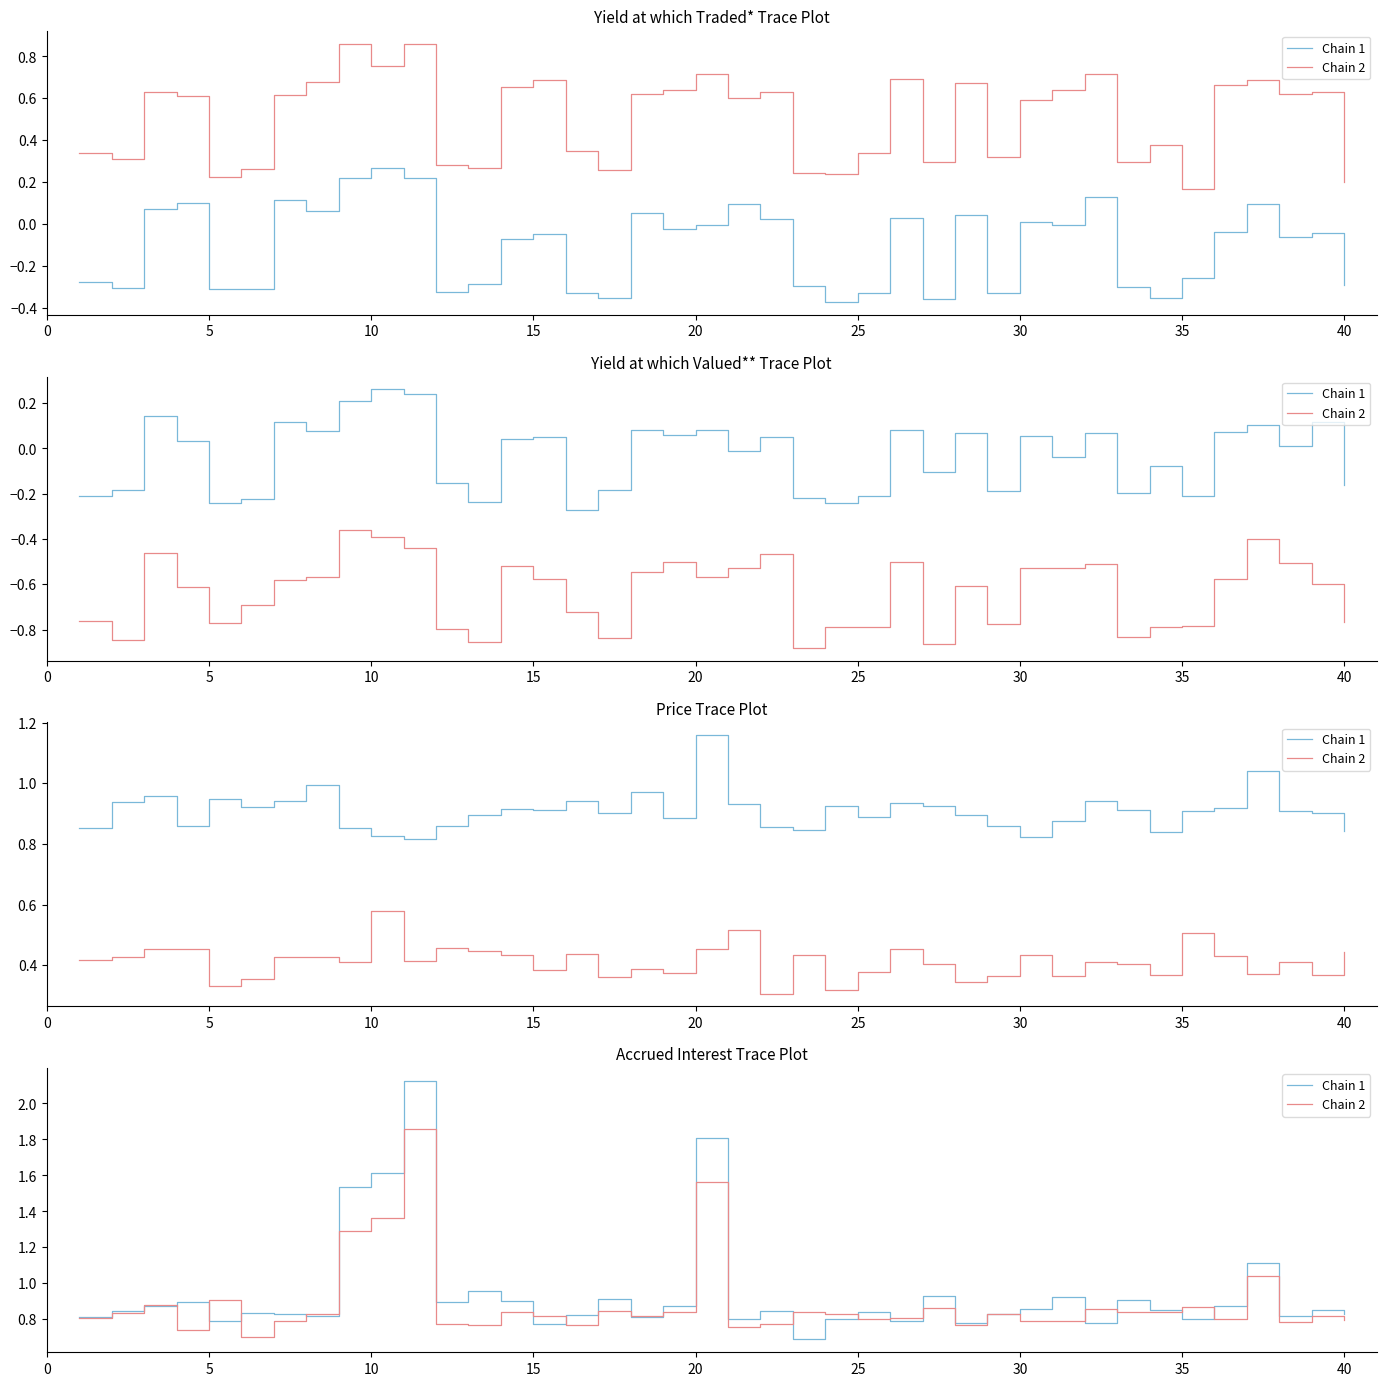

At 0, list the series in order from largest to smallest.

Chain 1, Chain 2